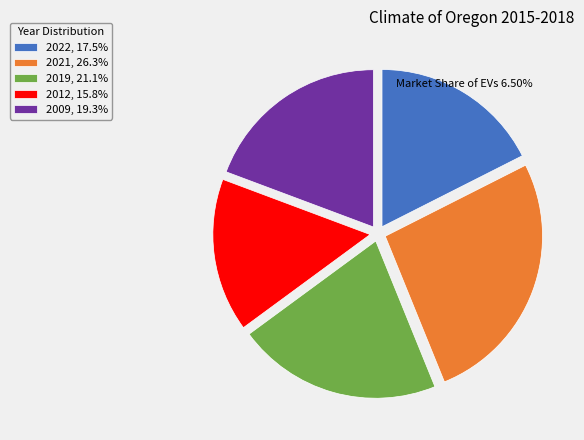

Do 2009, 19.3% and 2019, 21.1% together represent more than half of the pie?

No